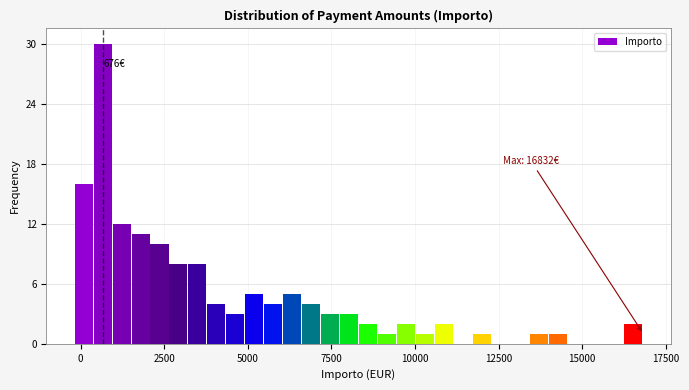

Around what value on the x-axis is the tallest bar? Give the approximate position of its centre, as read against the axis.

500